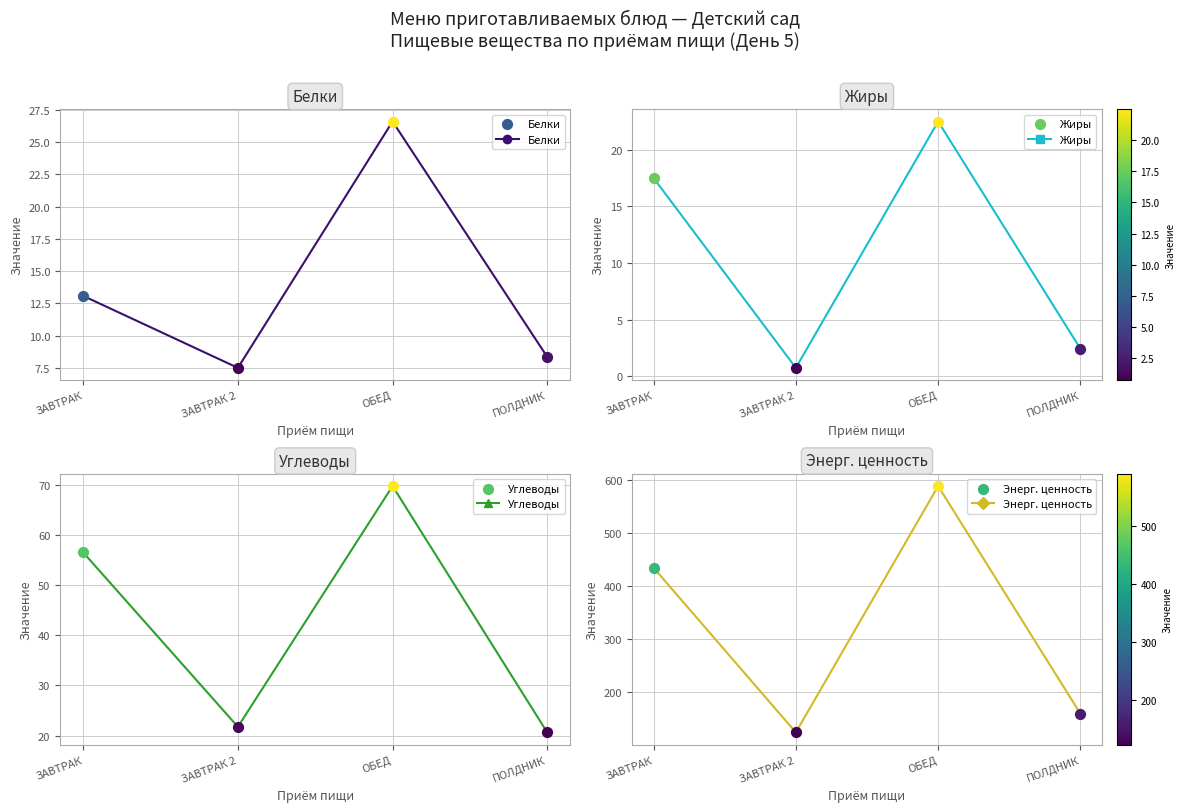

At how many categories does at least one series exceed 467?

1